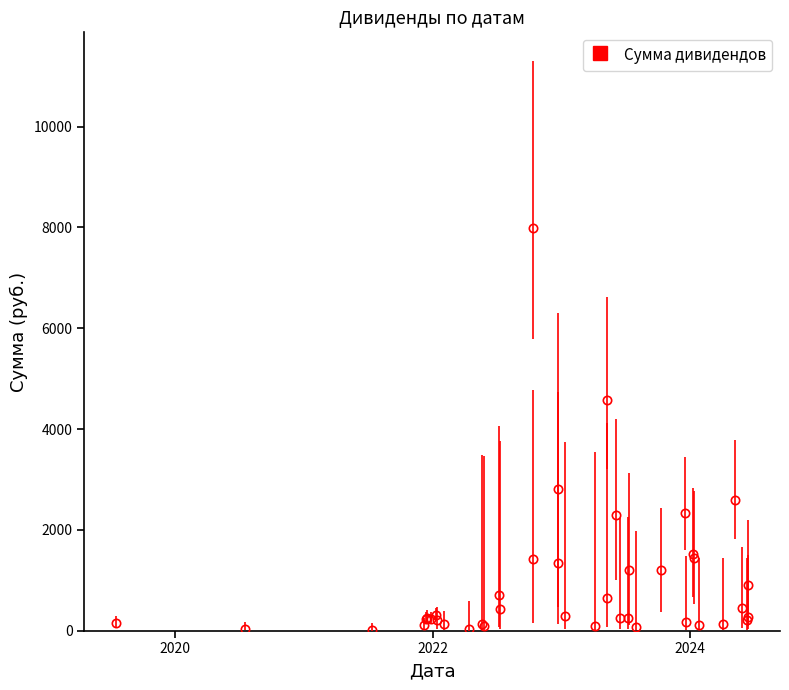

What is the value of the 3rd point from the left?

-9.7